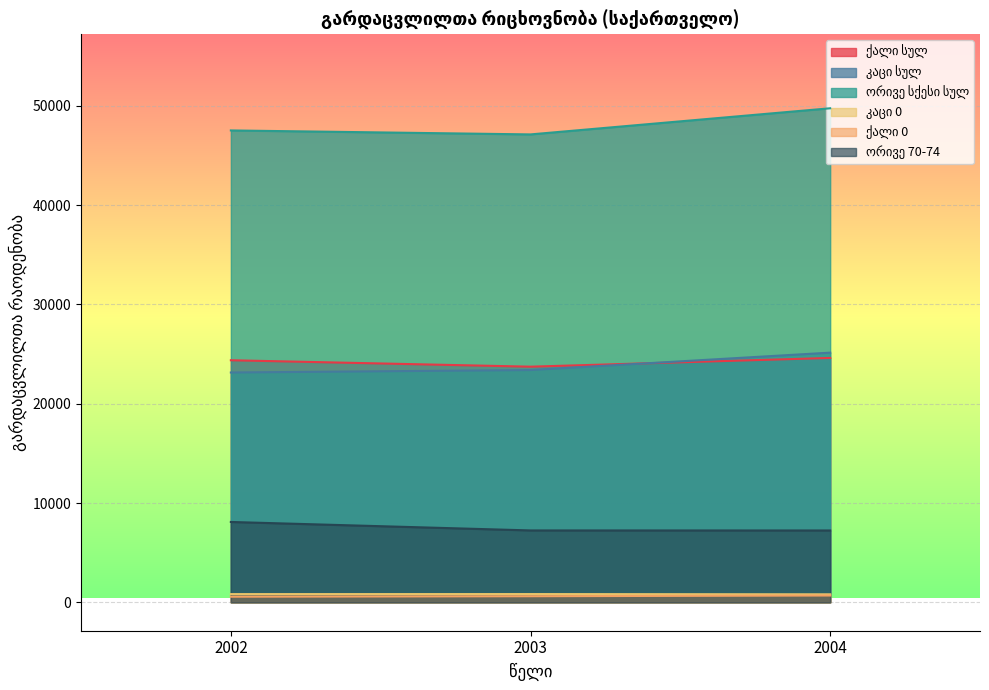

Which category has the highest value across all series?

2004